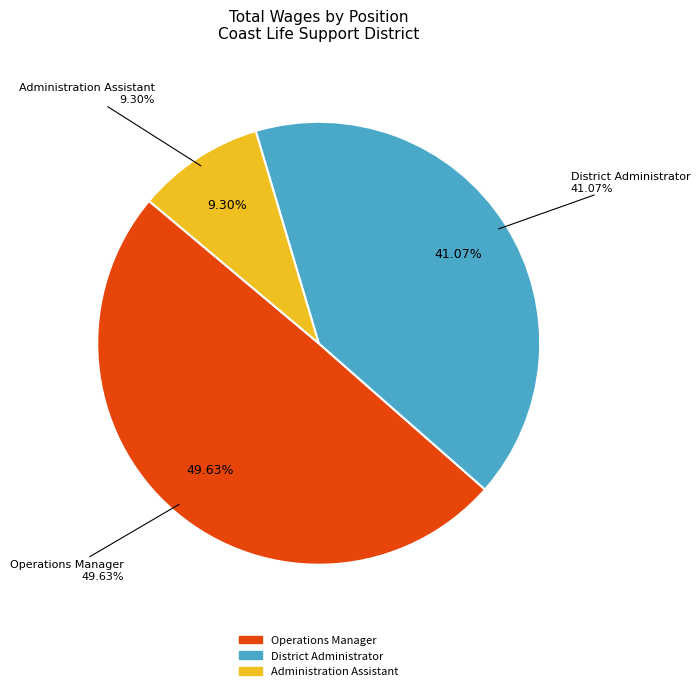

The District Administrator slice represents 56% of the pie. True or false?

False